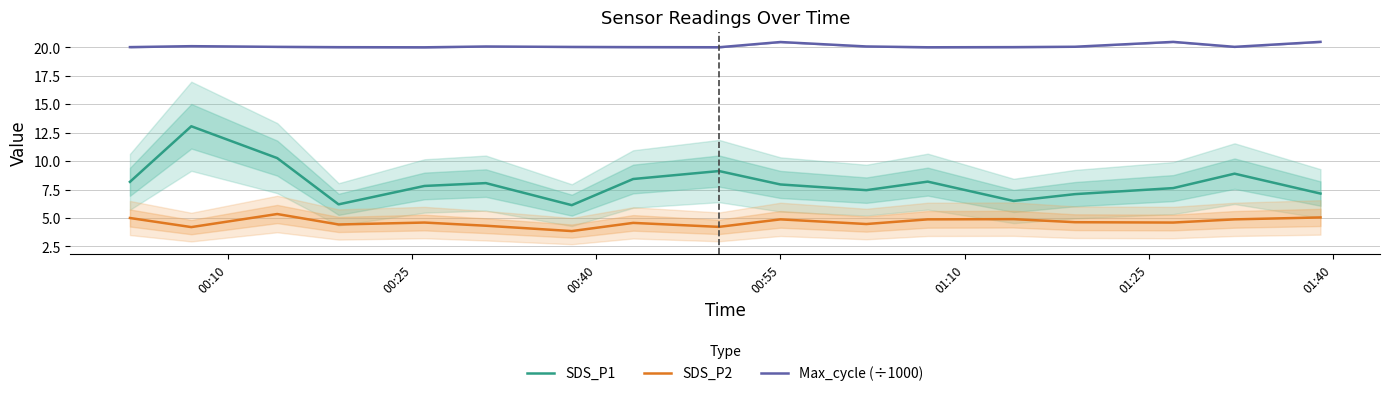

True or false: SDS_P2 and SDS_P1 cross at least once.

False